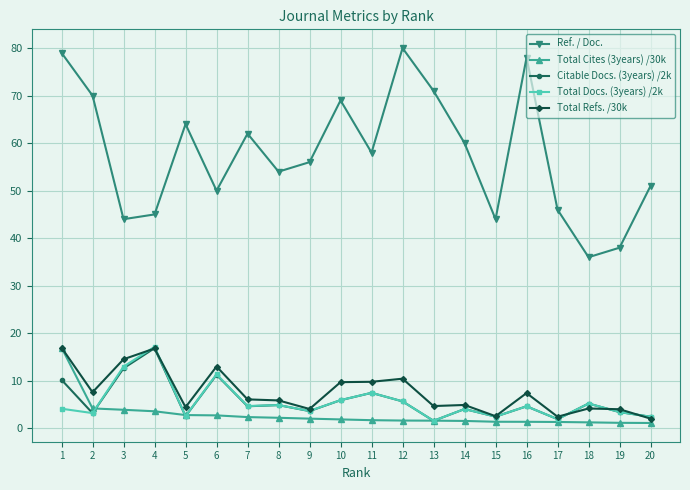

What is the highest value of the Ref. / Doc. series?

80.0